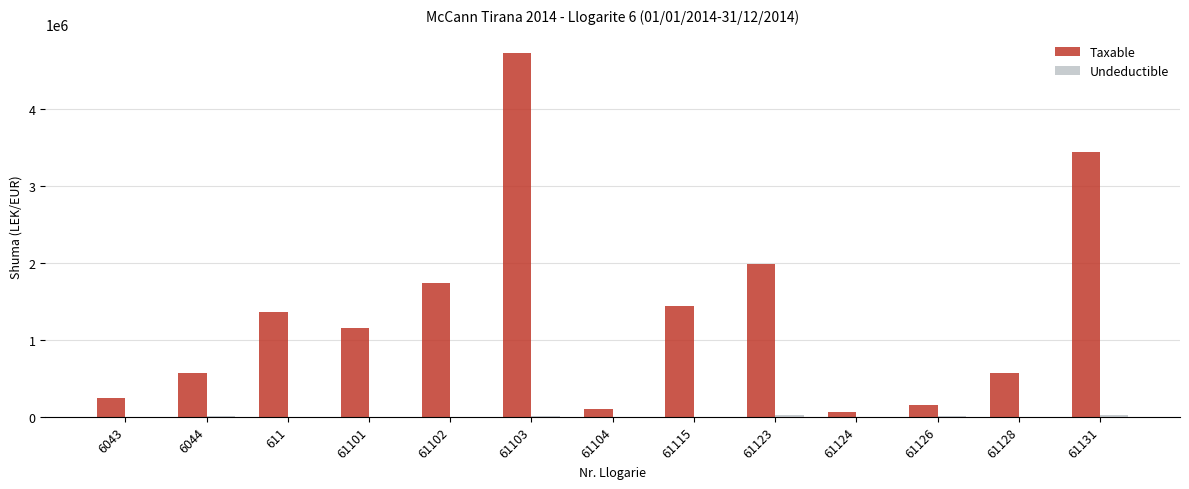

The value of Taxable at 61101 is 335613.3. True or false?

False